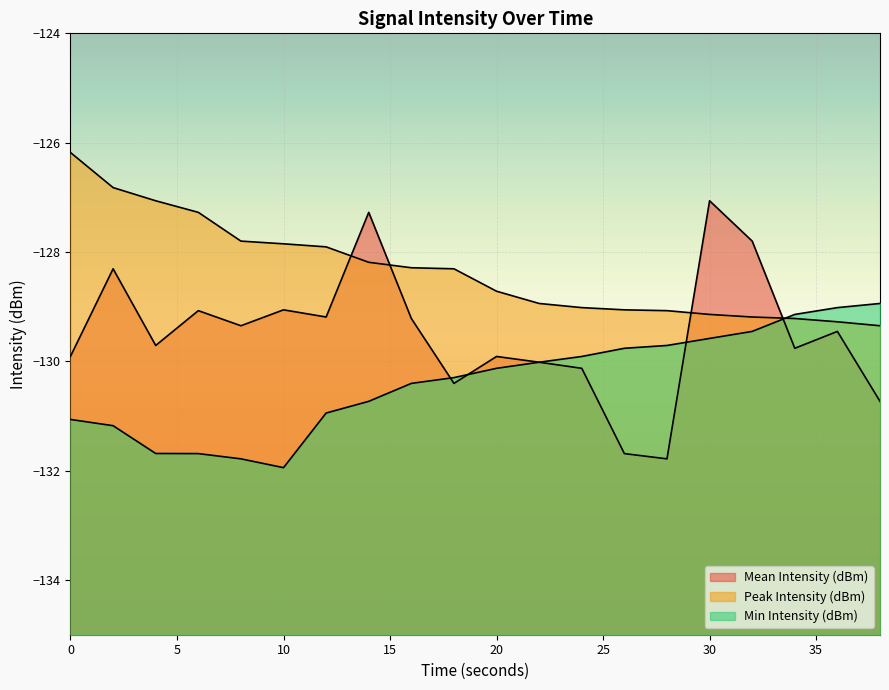

True or false: Mean Intensity (dBm) has a value of -129.9 at 20.

True